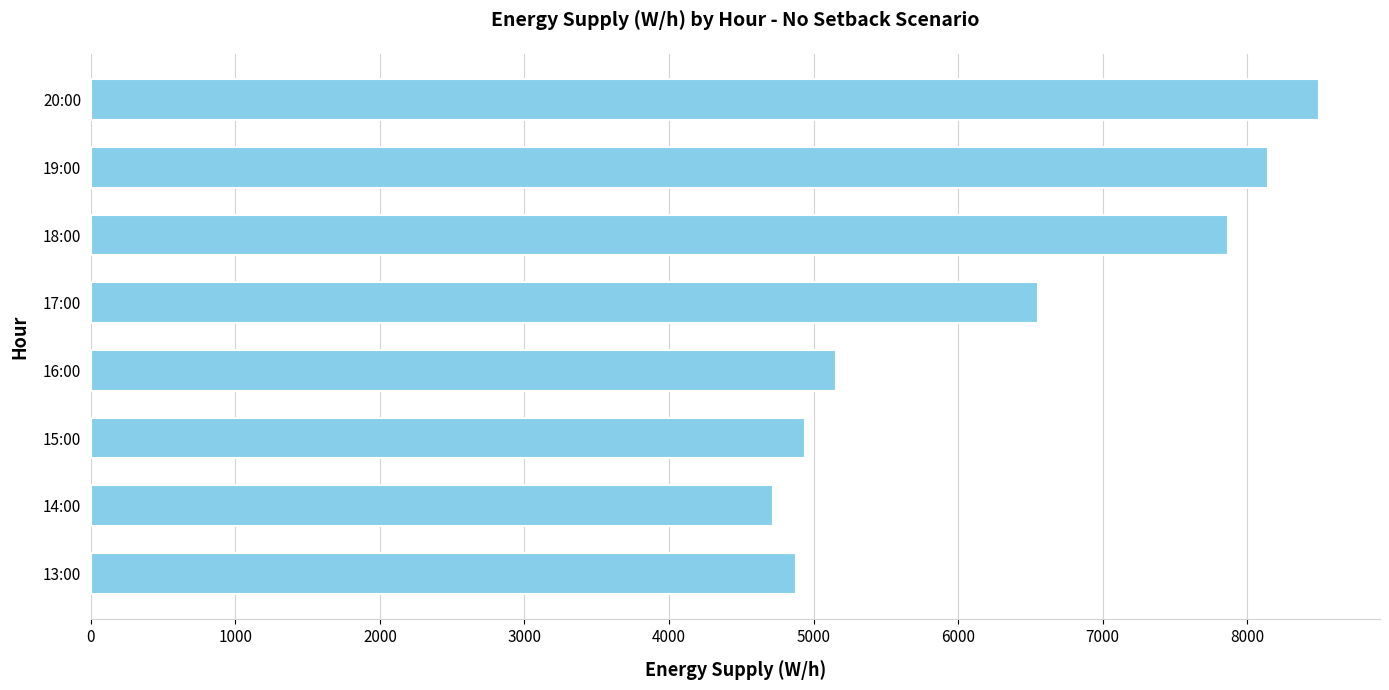

What is the change in value from 13:00 to 18:00?

+2990.6